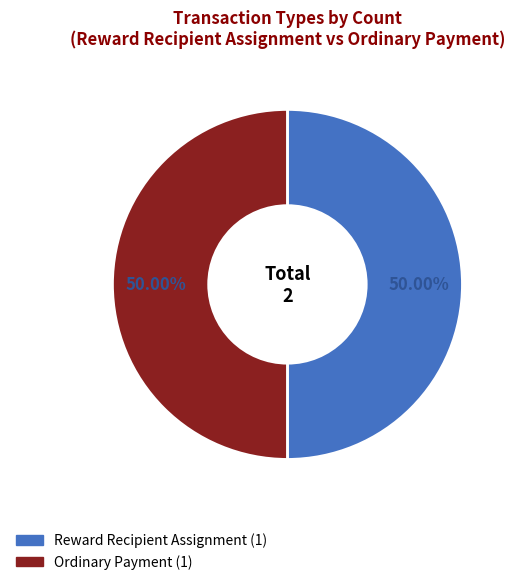

Approximately how many times larger is the value at Reward Recipient Assignment compared to Ordinary Payment?

1.0